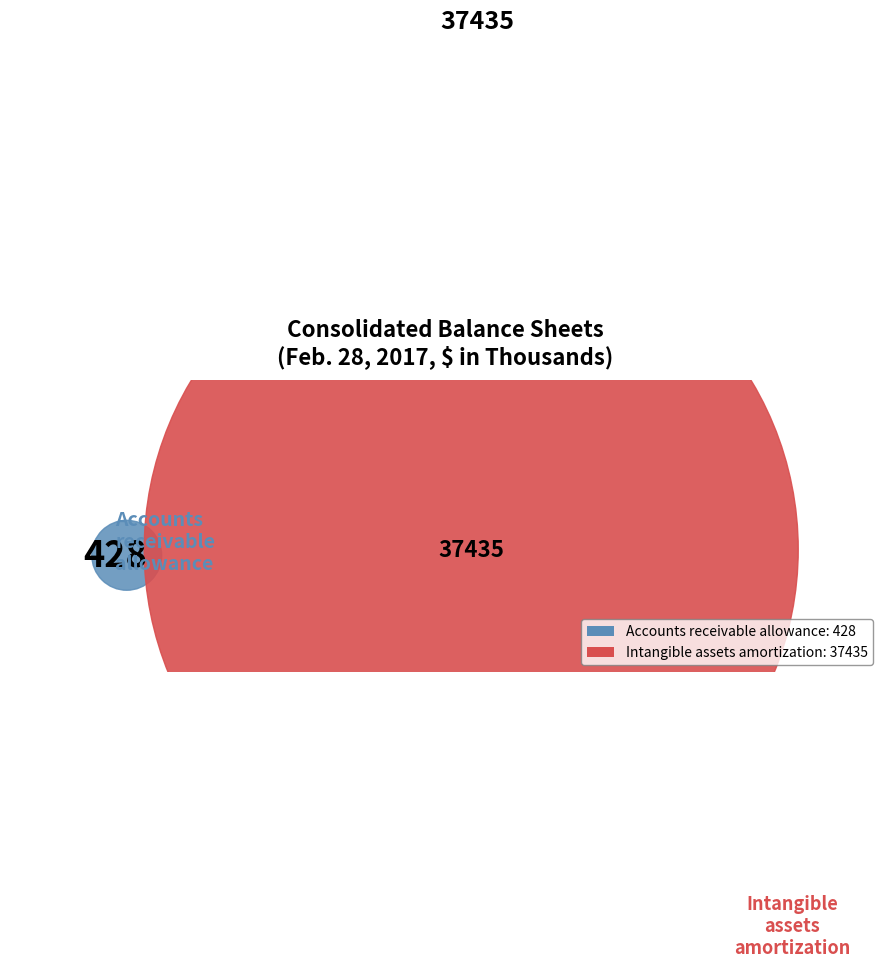

True or false: Accounts receivable allowance for doubtful accounts accounts for 11% of the total.

False